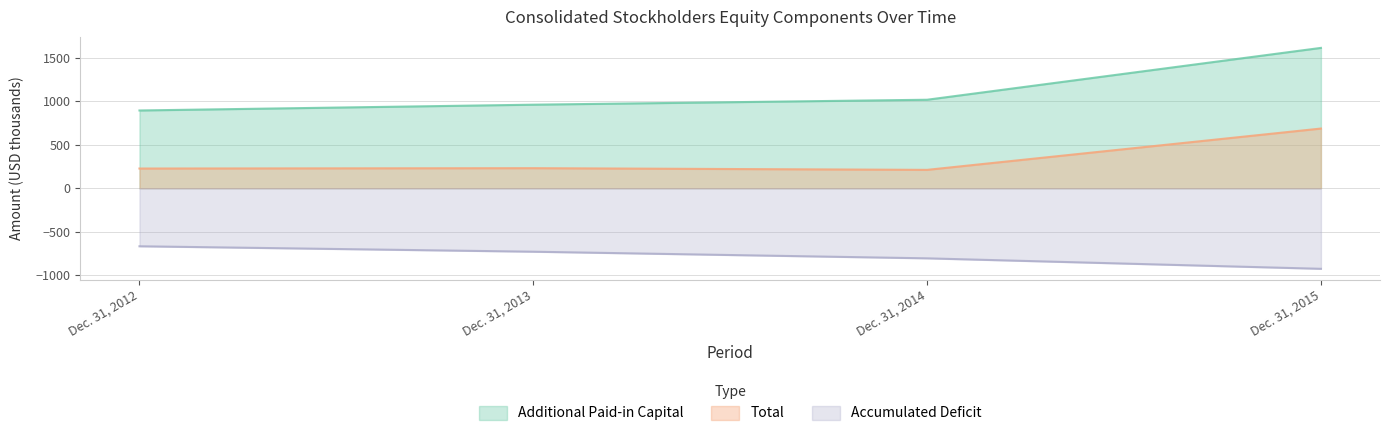

At which category is the sum across all series the highest?

Dec. 31, 2015